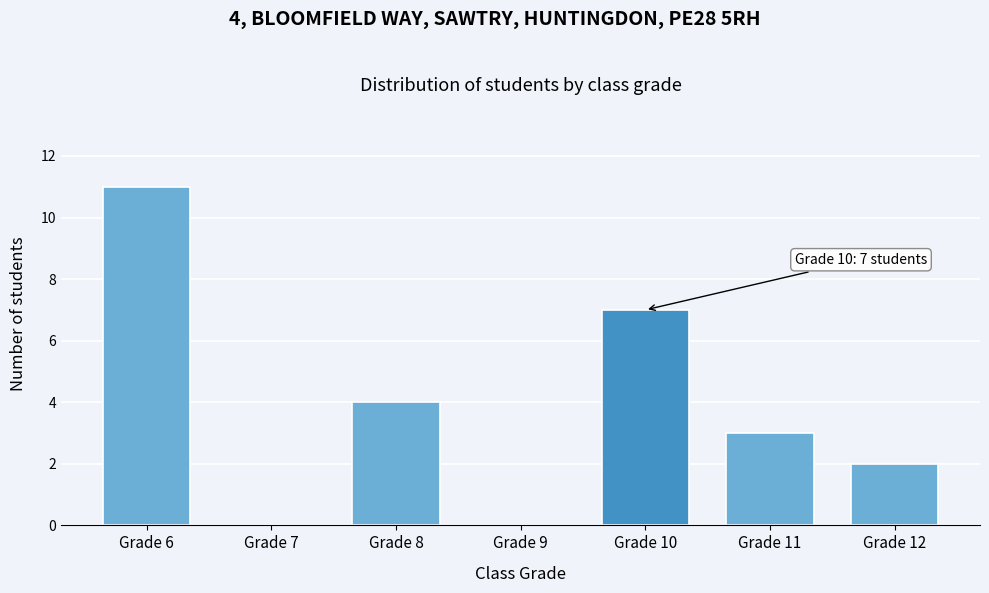

Reading left to right, list all the values displayed in this chart.

Grade 6=11	Grade 7=0	Grade 8=4	Grade 9=0	Grade 10=7	Grade 11=3	Grade 12=2